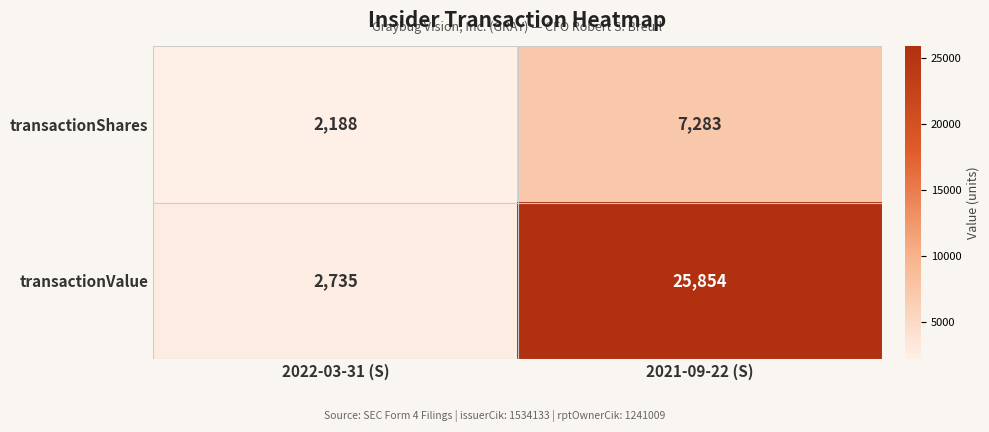

What is the total value across all series at 2021-09-22 (S)?

33137